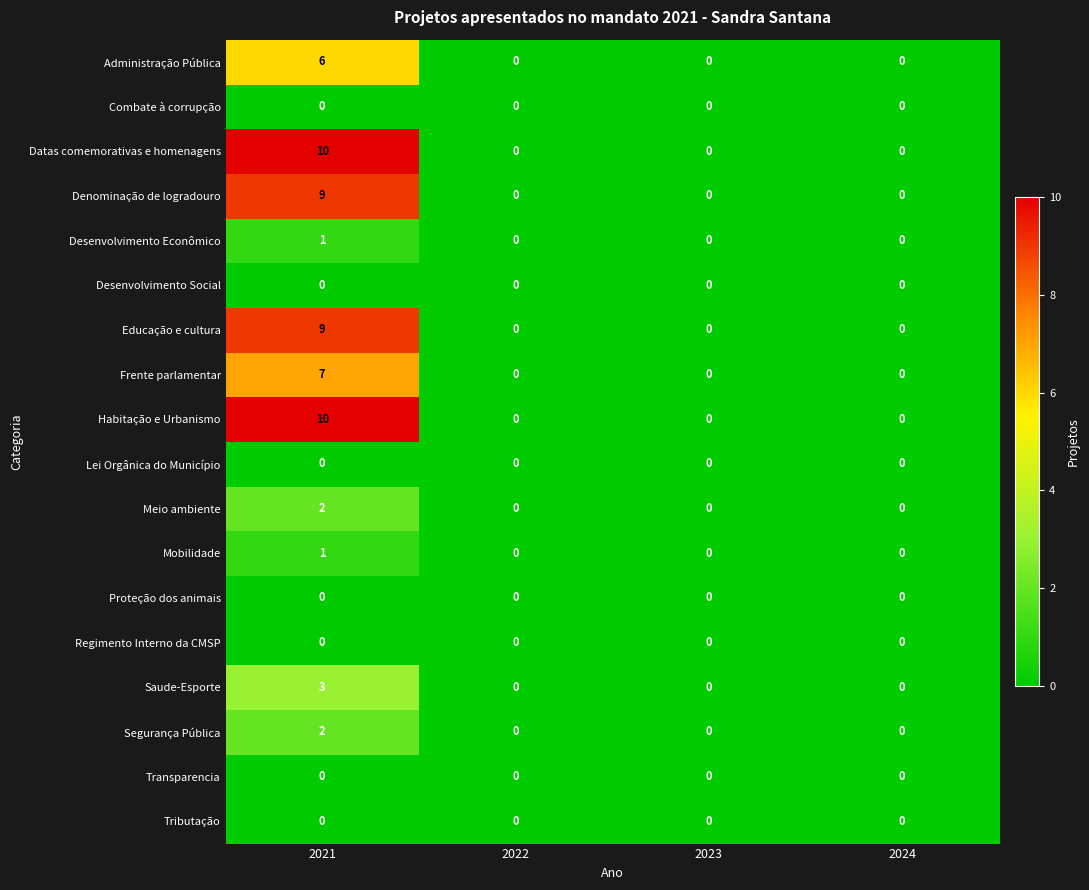

Which category has the highest value in the Habitação e Urbanismo series?

2021